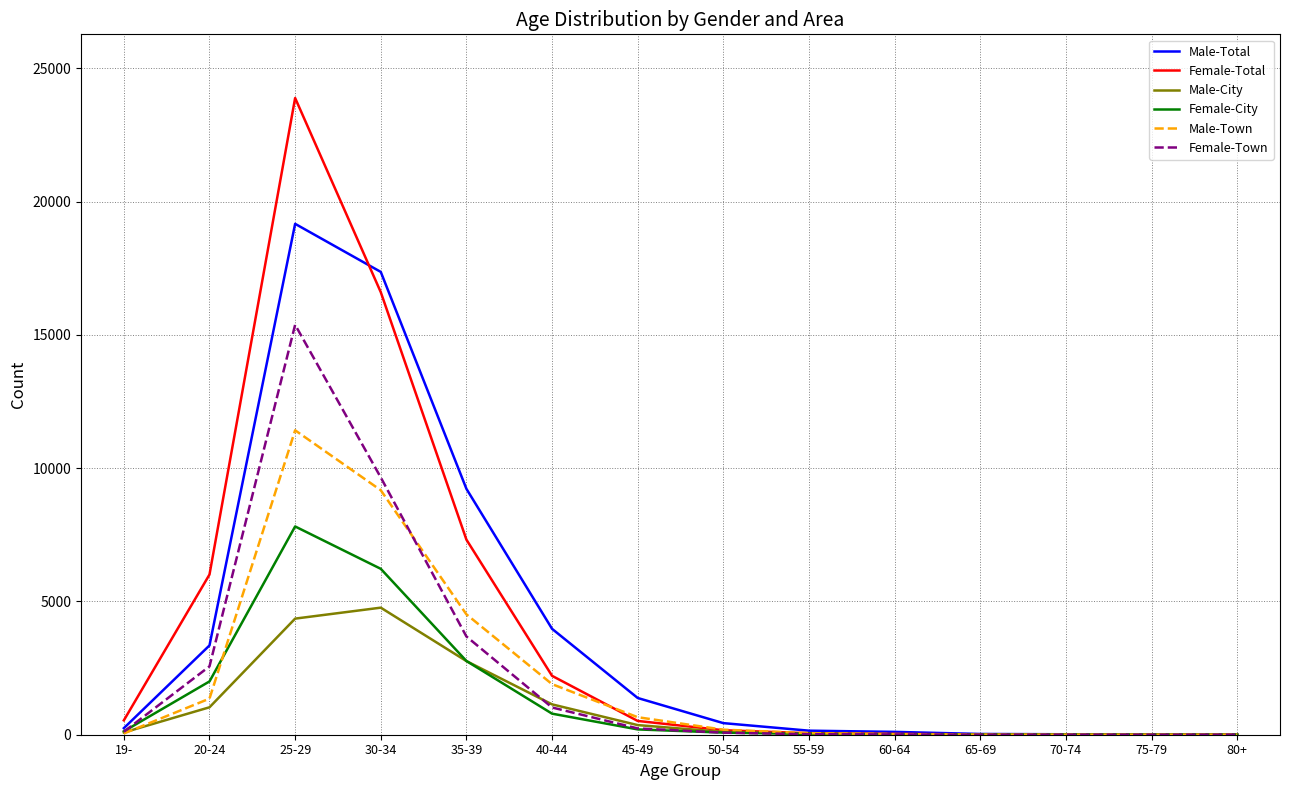

What is the sum of the Male-City values at 30-34 and 60-64?

4783